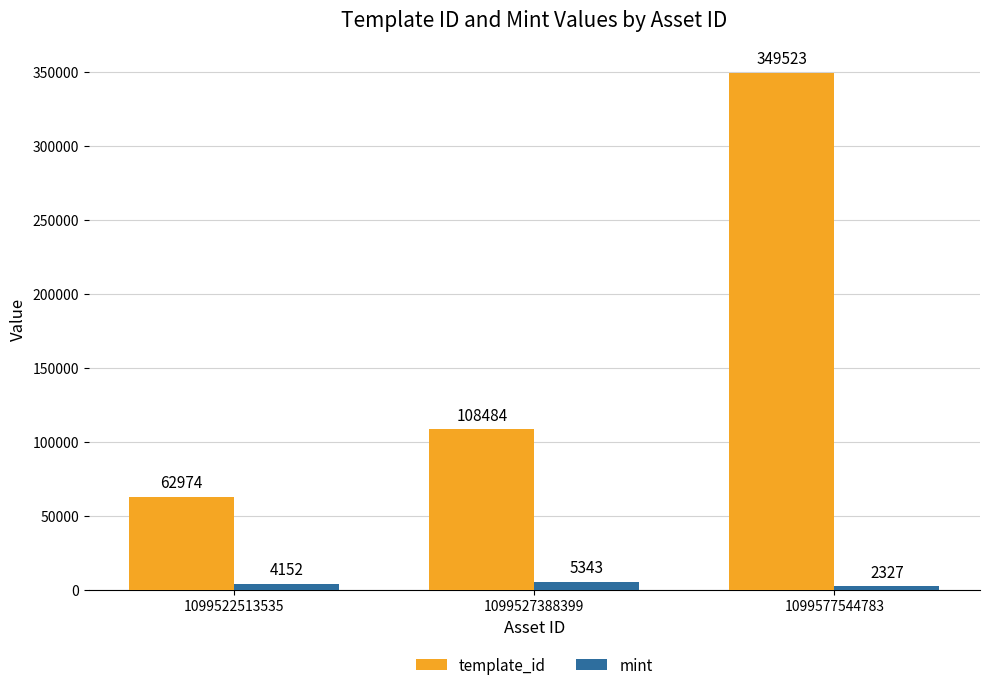

Reading right to left, what are all the values shown in this chart?

template_id: 1099577544783=349523	1099527388399=108484	1099522513535=62974
mint: 1099577544783=2327	1099527388399=5343	1099522513535=4152